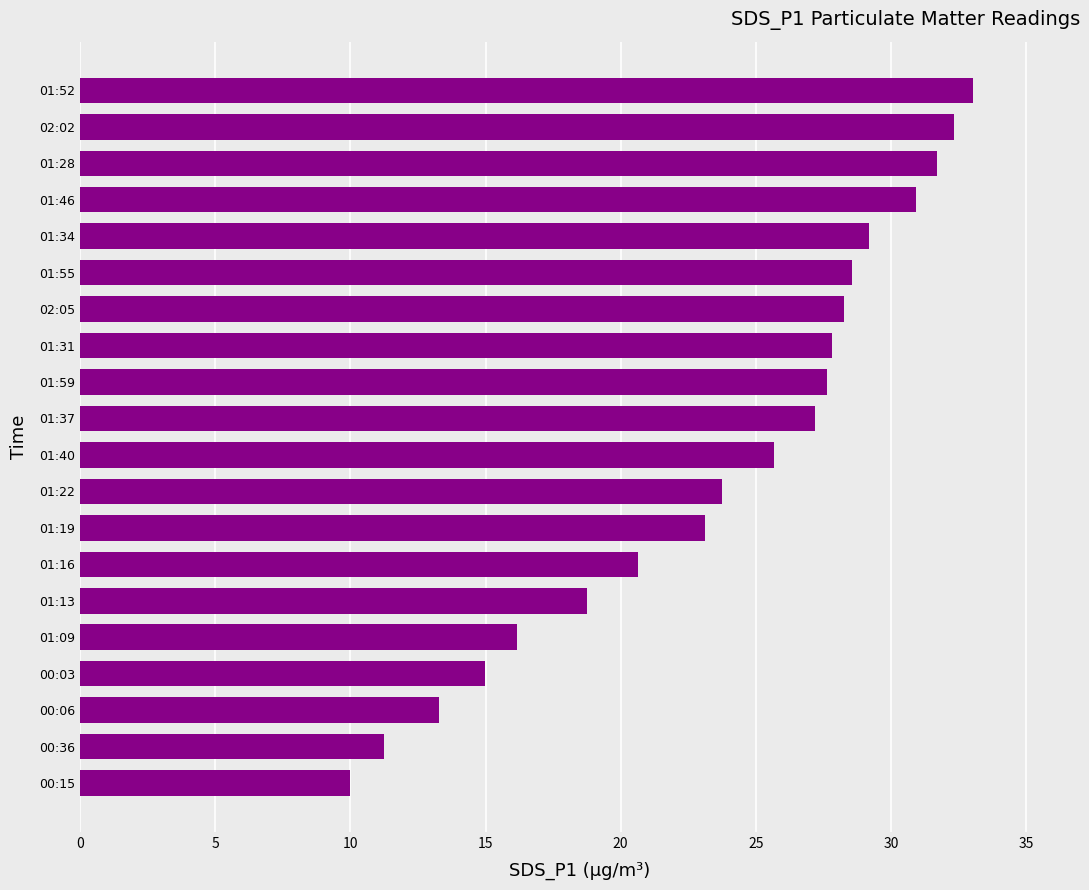

Is it true that the value at 00:03 is 20.9?

False